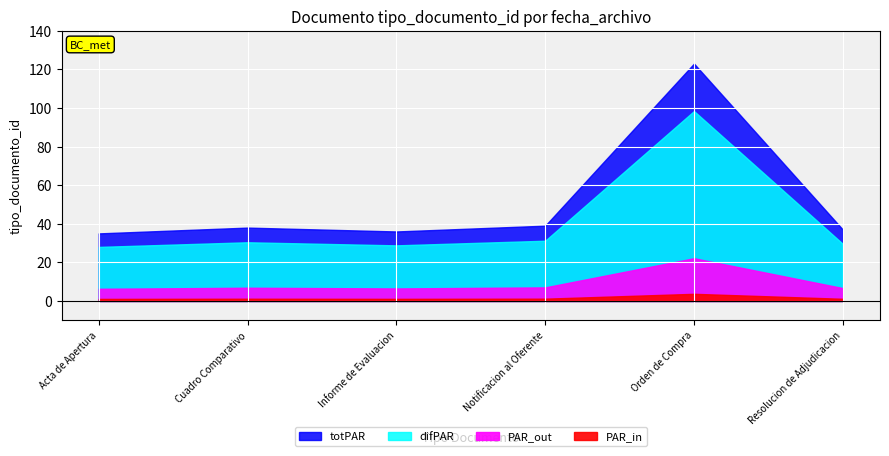

How many data points are less than 38?

3